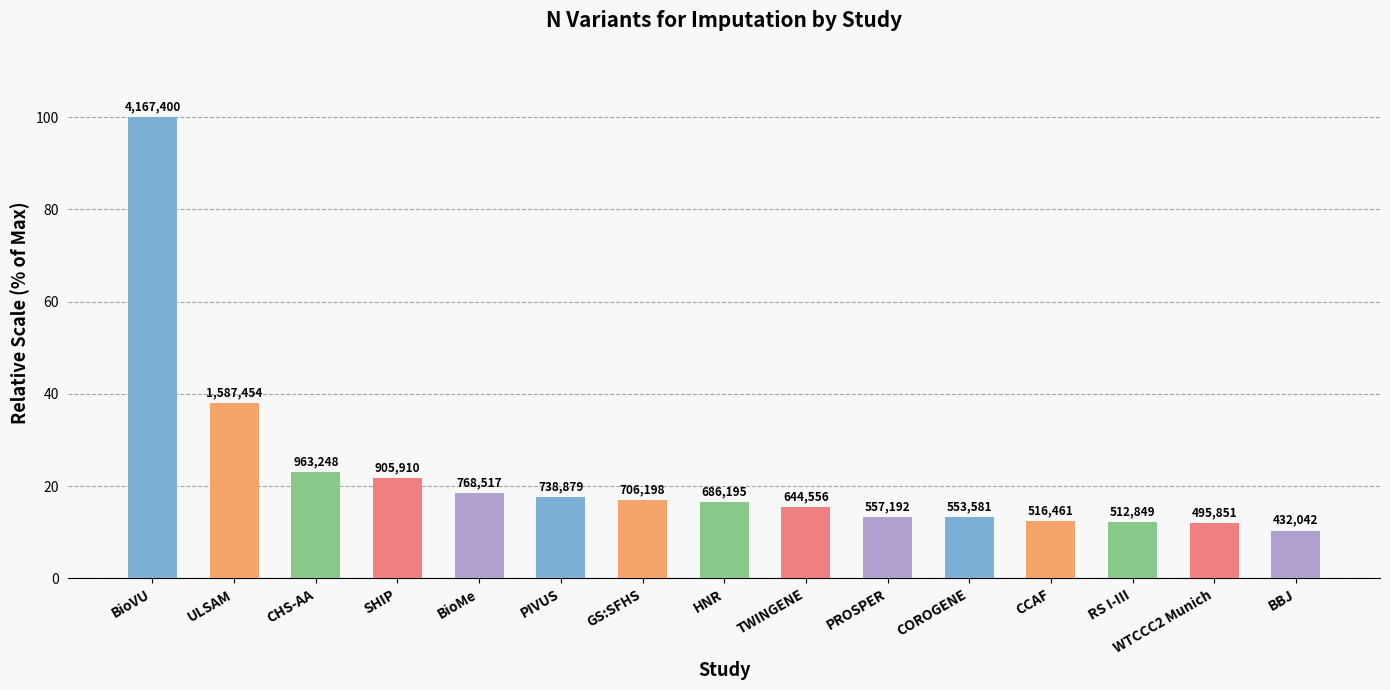

List the labels in order of value, smallest first.

BBJ, WTCCC2 Munich, RS I-III, CCAF, COROGENE, PROSPER, TWINGENE, HNR, GS:SFHS, PIVUS, BioMe, SHIP, CHS-AA, ULSAM, BioVU